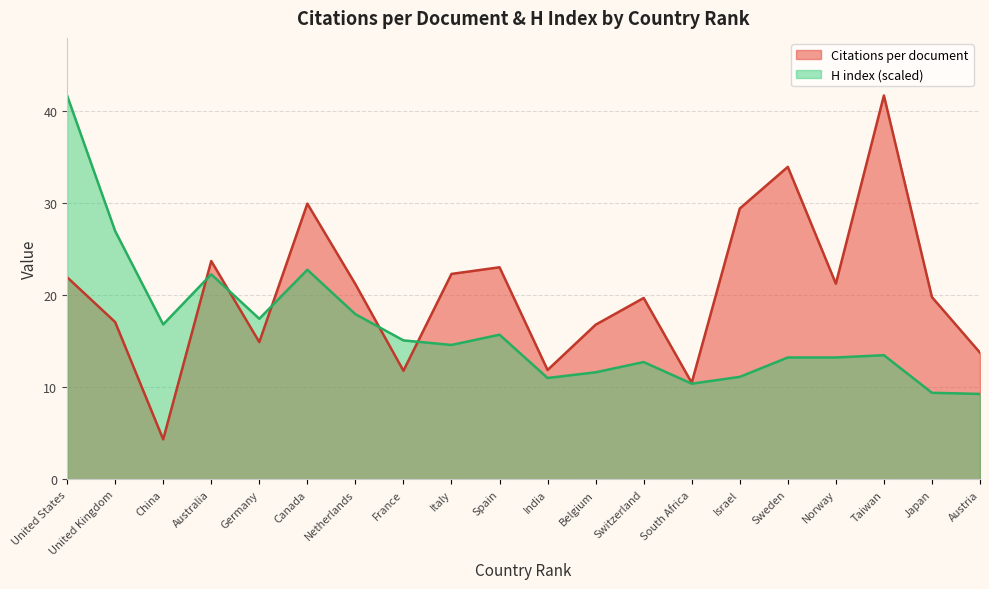

What position from the left is China?

3